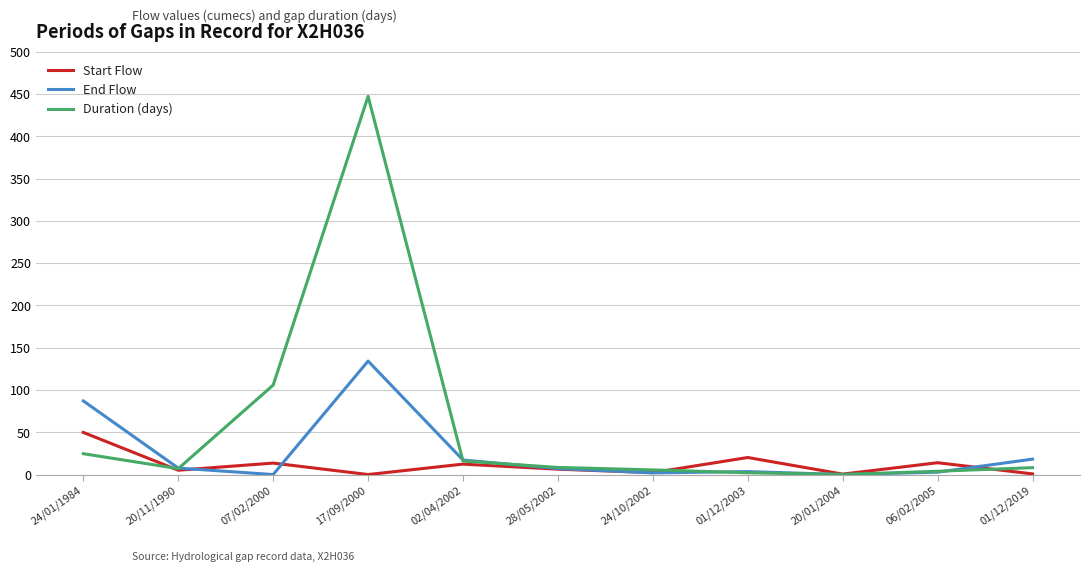

True or false: Duration (days) and End Flow cross at least once.

True